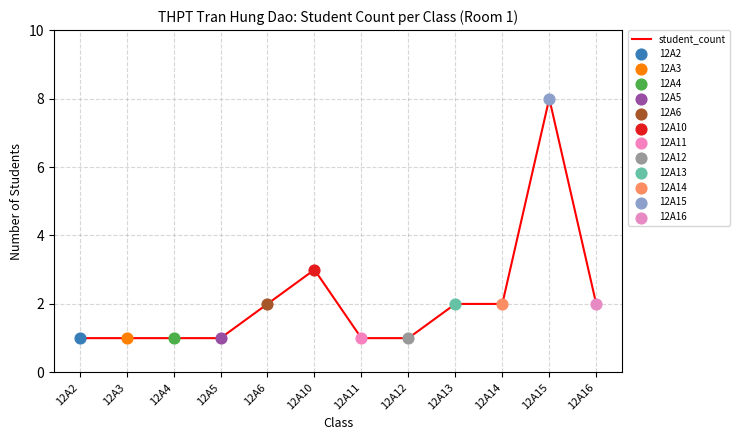

What is the change in value from 12A4 to 12A15?

+7